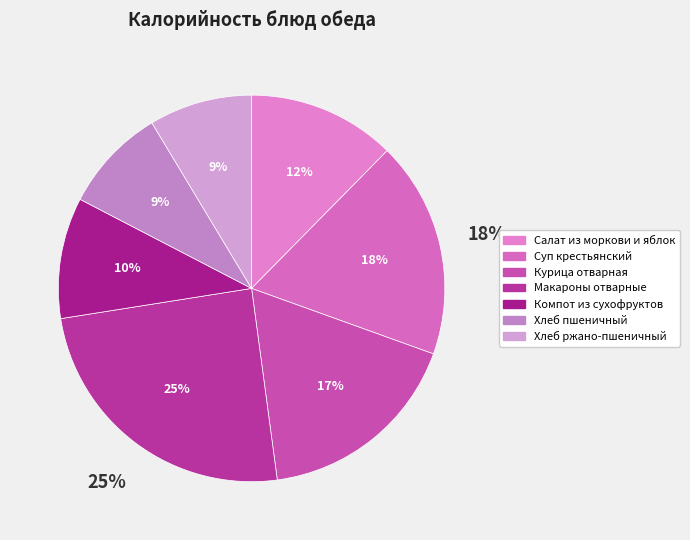

To the nearest percent, what portion does Хлеб ржано-пшеничный represent?

9%